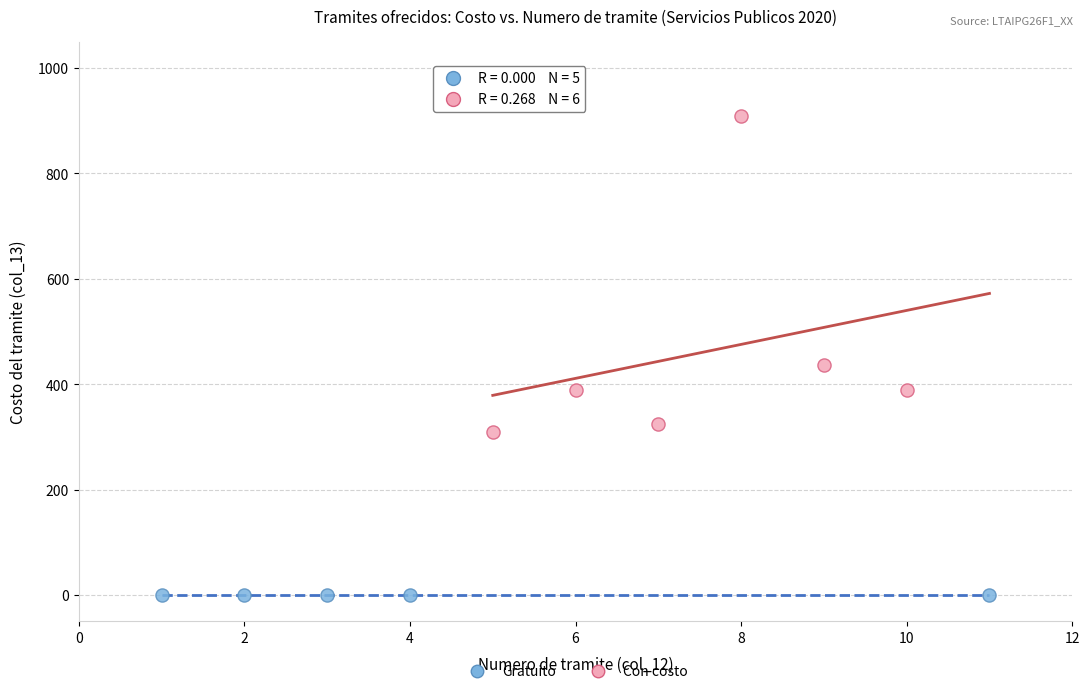

Which series contains the lowest Y value?

Gratuito